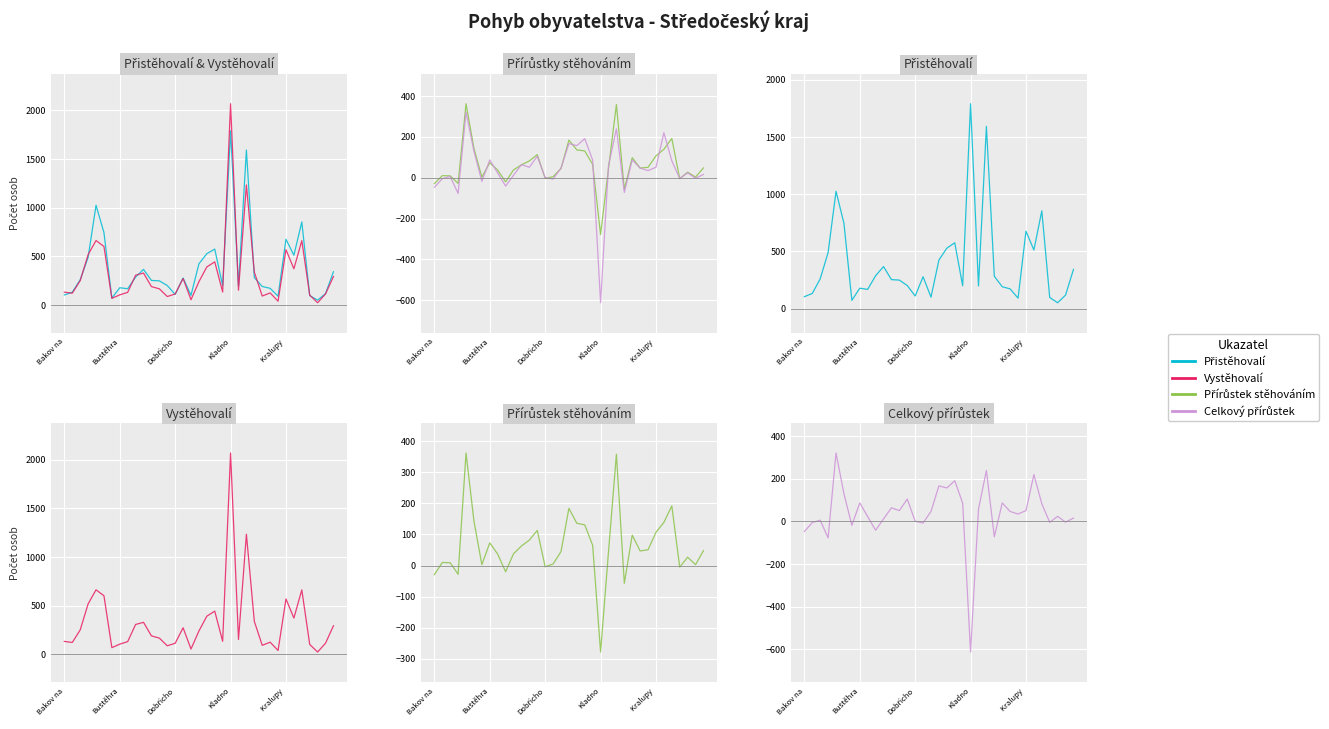

True or false: Přírůstek stěhováním has more than 0 interior local peaks.

True